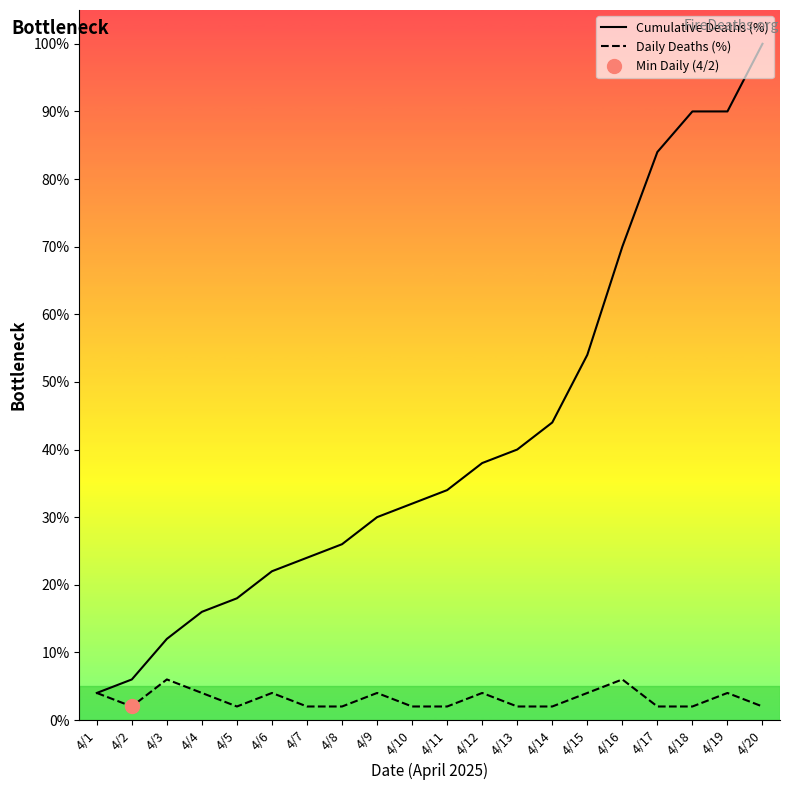

How many lines are shown in the chart?

2